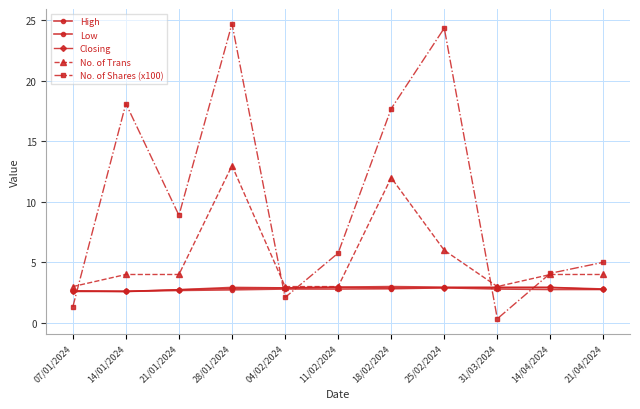

Reading right to left, transcribe all the data shown in this chart.

High: 2.8	2.9	2.9	3.0	3.0	3.0	2.9	2.9	2.7	2.6	2.6
Low: 2.8	2.8	2.8	2.9	2.8	2.8	2.8	2.7	2.7	2.6	2.6
Closing: 2.8	2.9	2.9	2.9	2.9	3.0	2.9	2.9	2.7	2.6	2.6
No. of Trans: 4.0	4.0	3.0	6.0	12.0	3.0	3.0	13.0	4.0	4.0	3.0
No. of Shares (x100): 5.0	4.1	0.3	24.4	17.7	5.8	2.1	24.7	8.9	18.1	1.3